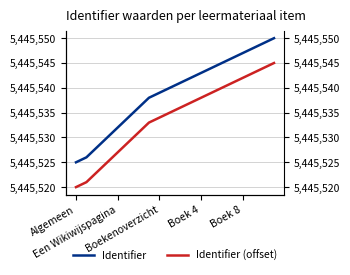

True or false: Identifier (offset) and Identifier cross at least once.

False